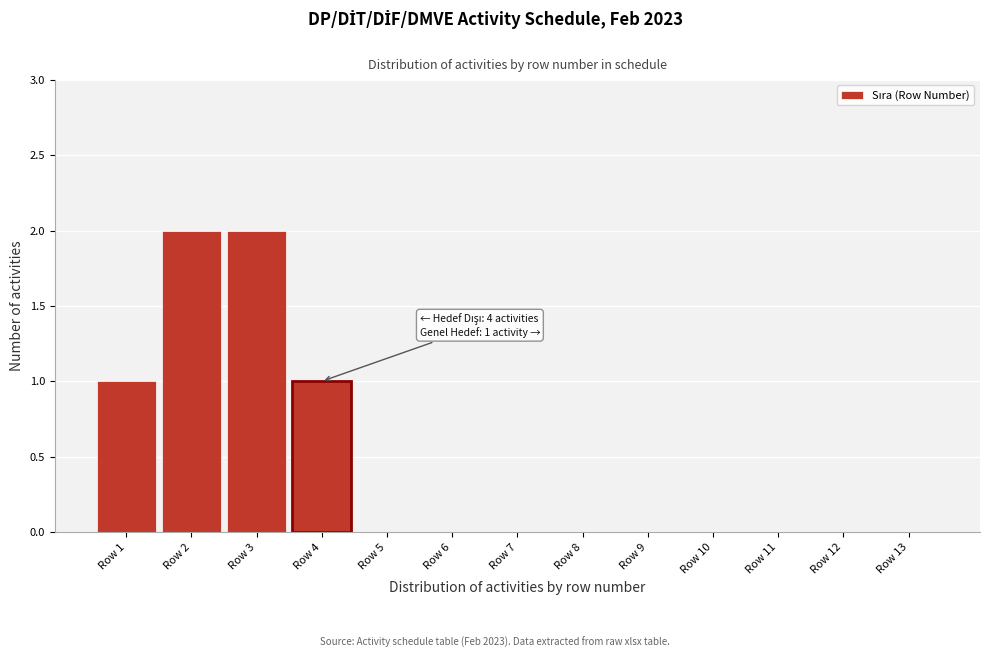

Reading left to right, extract all data points from this chart.

Row 1=1	Row 2=2	Row 3=2	Row 4=1	Row 5=0	Row 6=0	Row 7=0	Row 8=0	Row 9=0	Row 10=0	Row 11=0	Row 12=0	Row 13=0